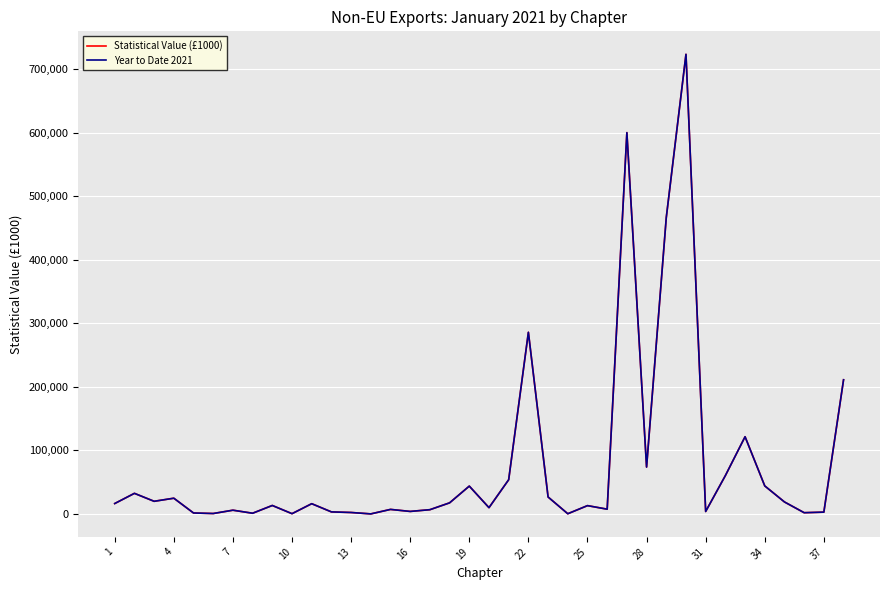

Is this an area chart (filled region under the line)?

No